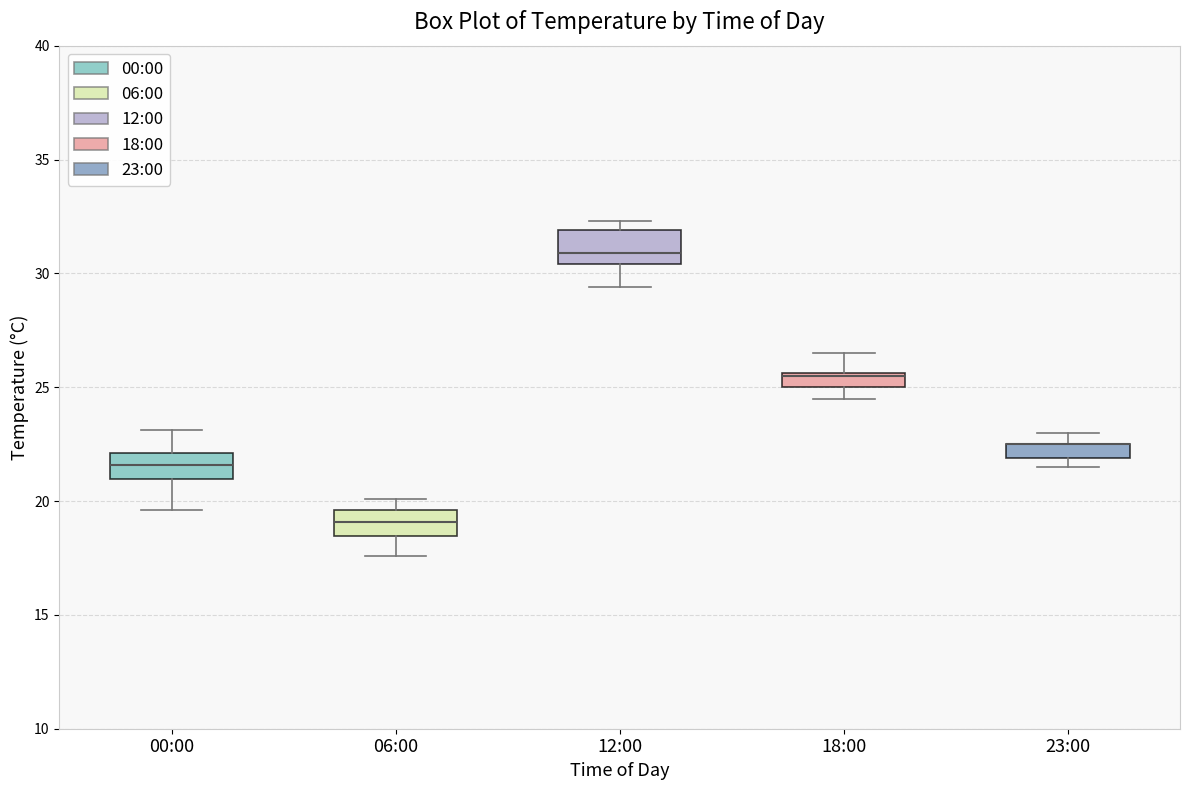

Where does the median line of the box for 12:00 sit on the y-axis? The values are not printed on the chart, so give them approximately, as read against the axis.

31.0